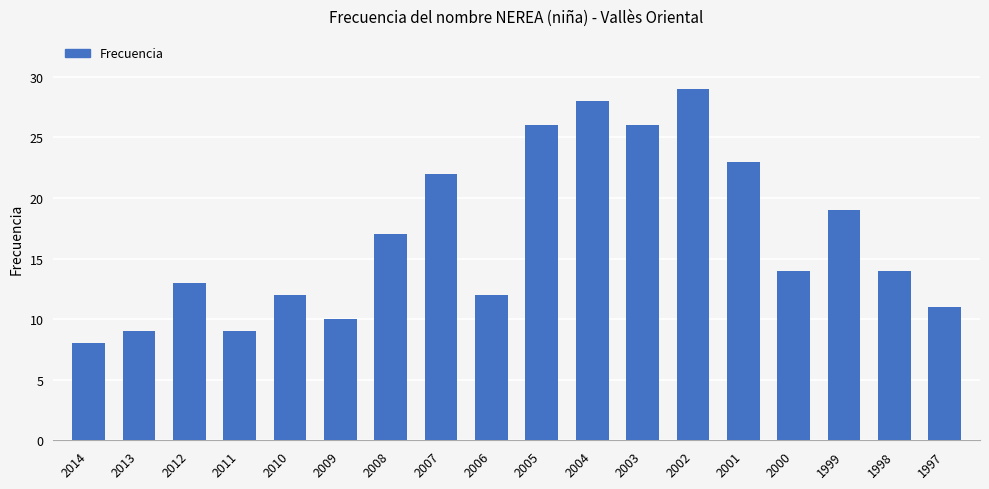

How many bars are there in total?

18